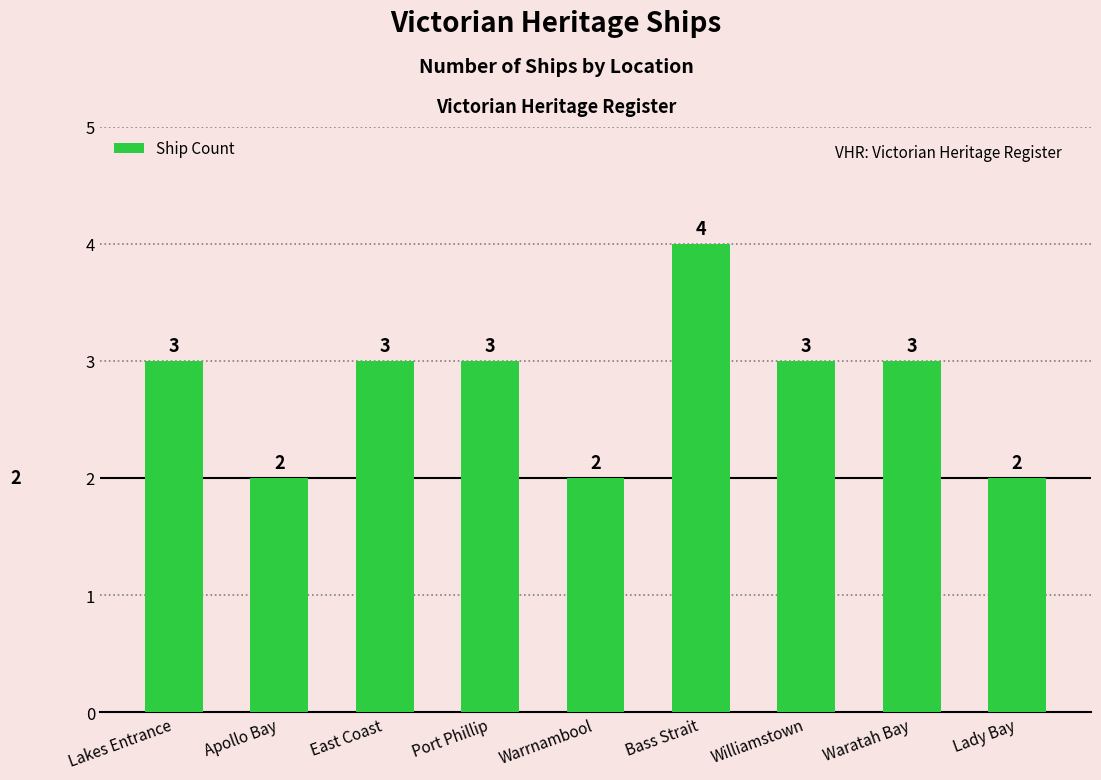

The chart shows a value of 4 at Bass Strait. True or false?

True